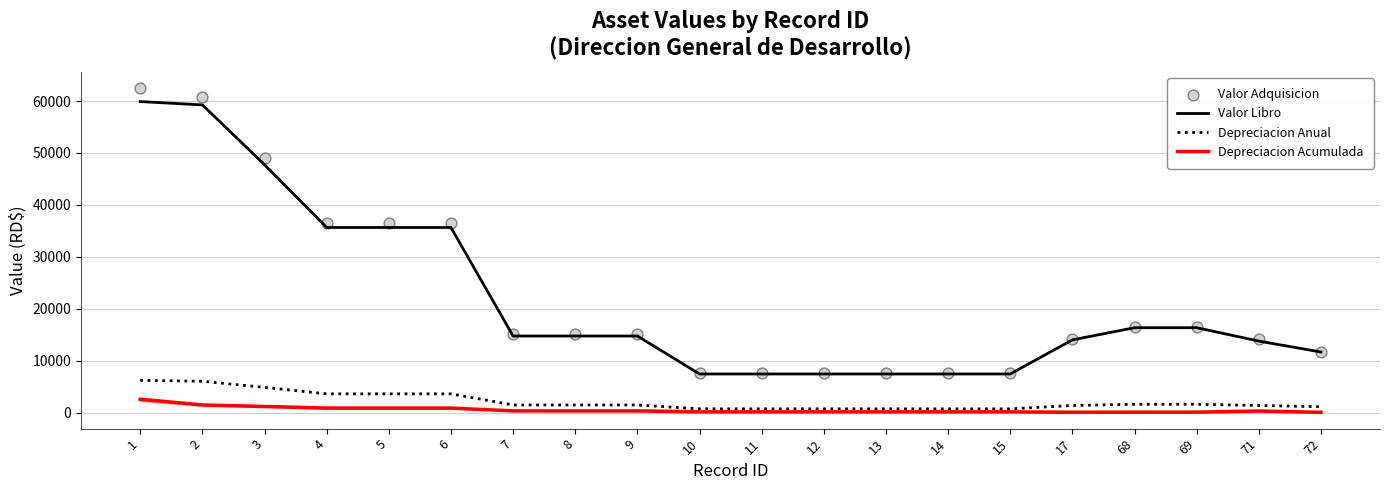

Which series has the largest total across all categories?

Valor Adquisicion